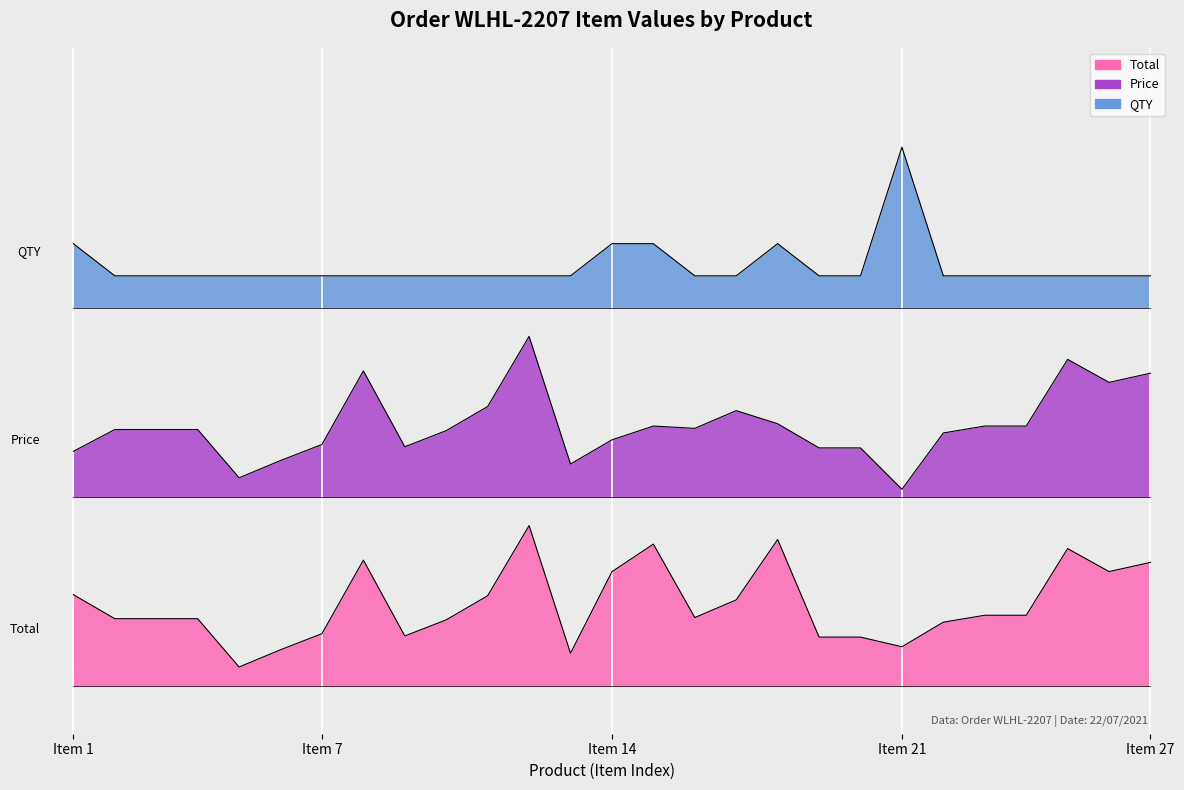

The value of Price at EXTRA PEPPERMINT is 11.1. True or false?

True